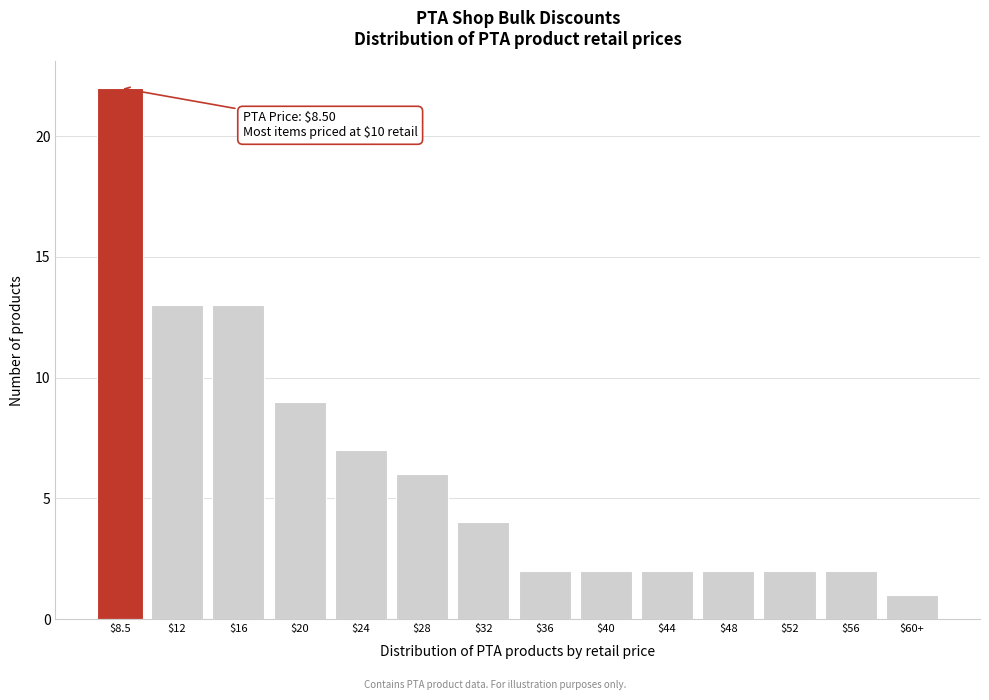

Reading right to left, extract all data points from this chart.

1	2	2	2	2	2	2	4	6	7	9	13	13	22